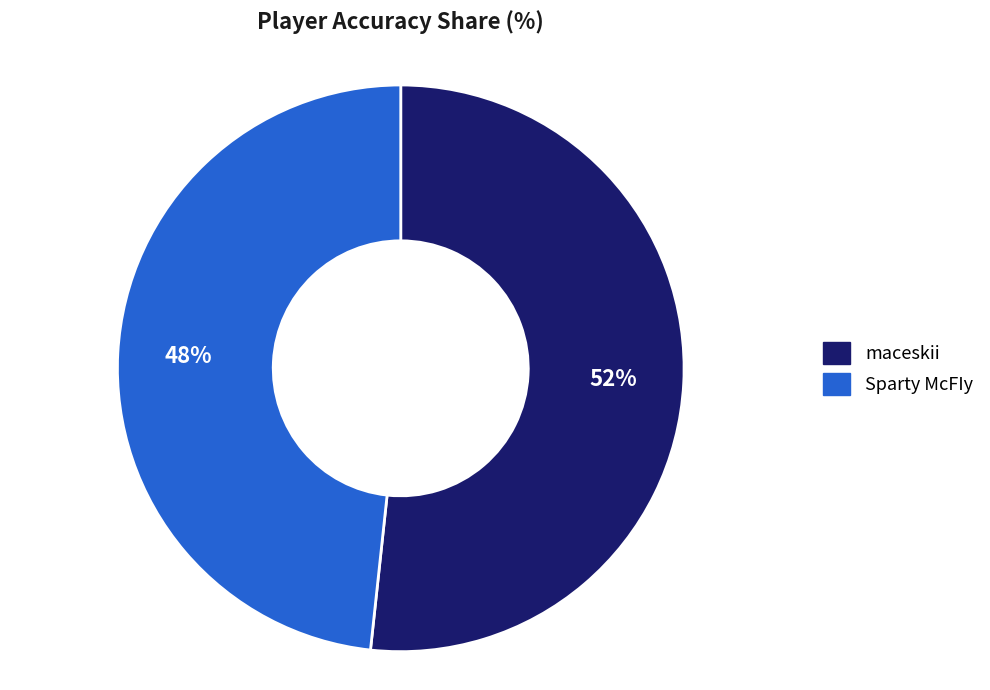

Is Sparty McFIy the majority of the pie?

No